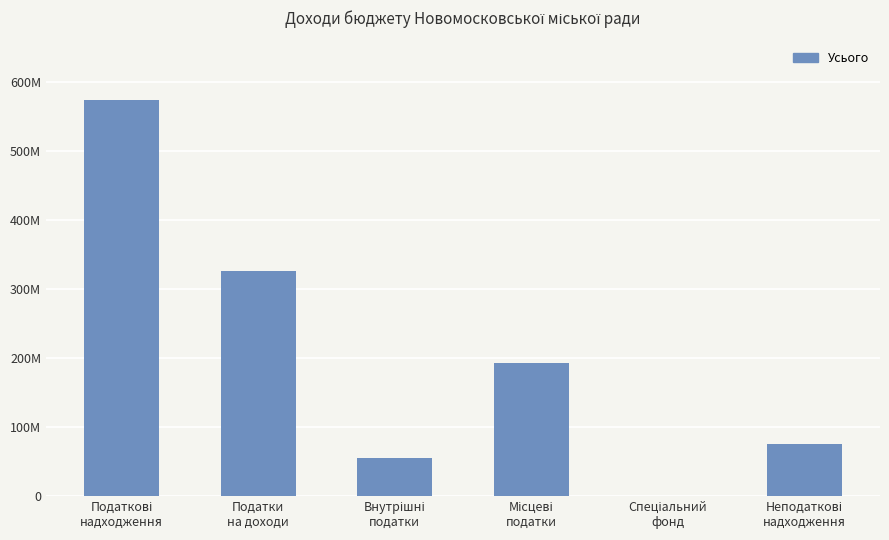

What is the label of the 1st bar from the left?

Податкові
надходження